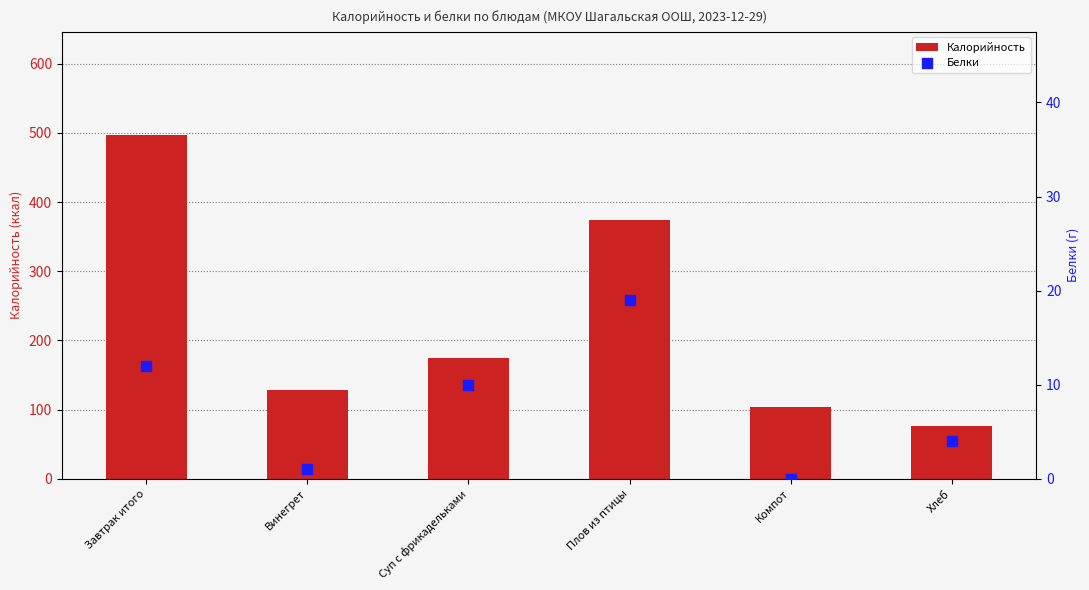

Which series contains the highest Y value?

Калорийность